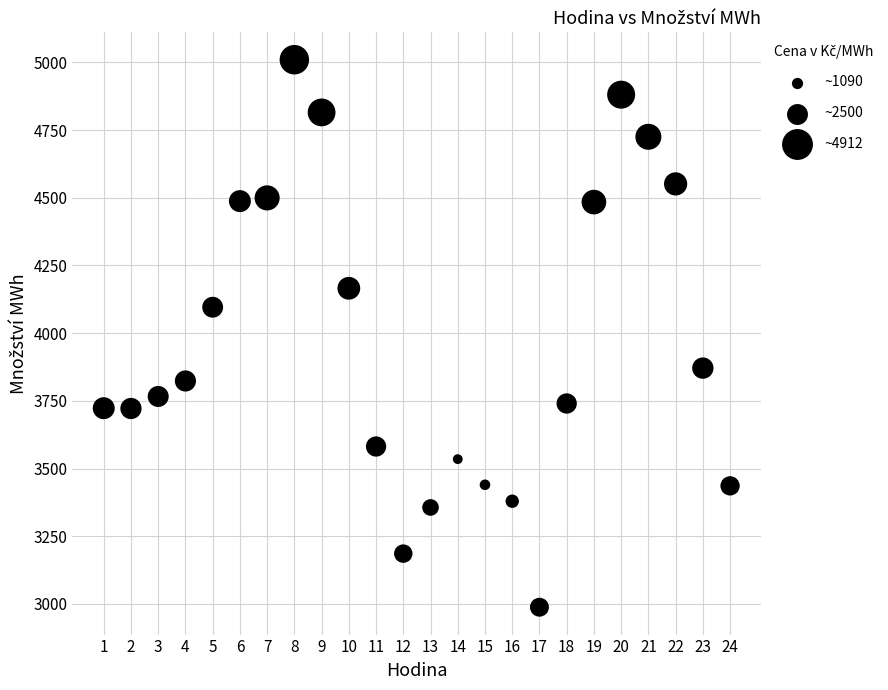

What Y value in the scatter plot is closest to 3998?

4095.8